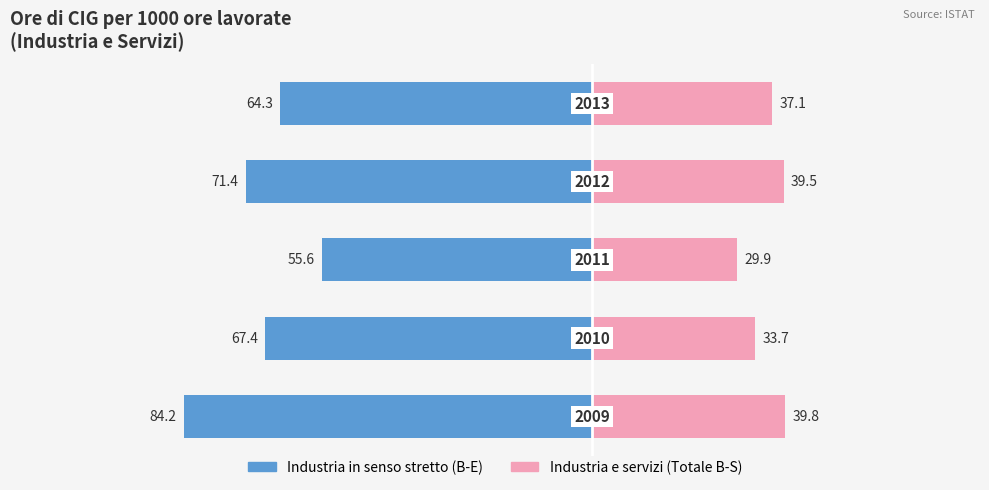

What value does the Industria in senso stretto (B-E) series have at −50?

-71.4